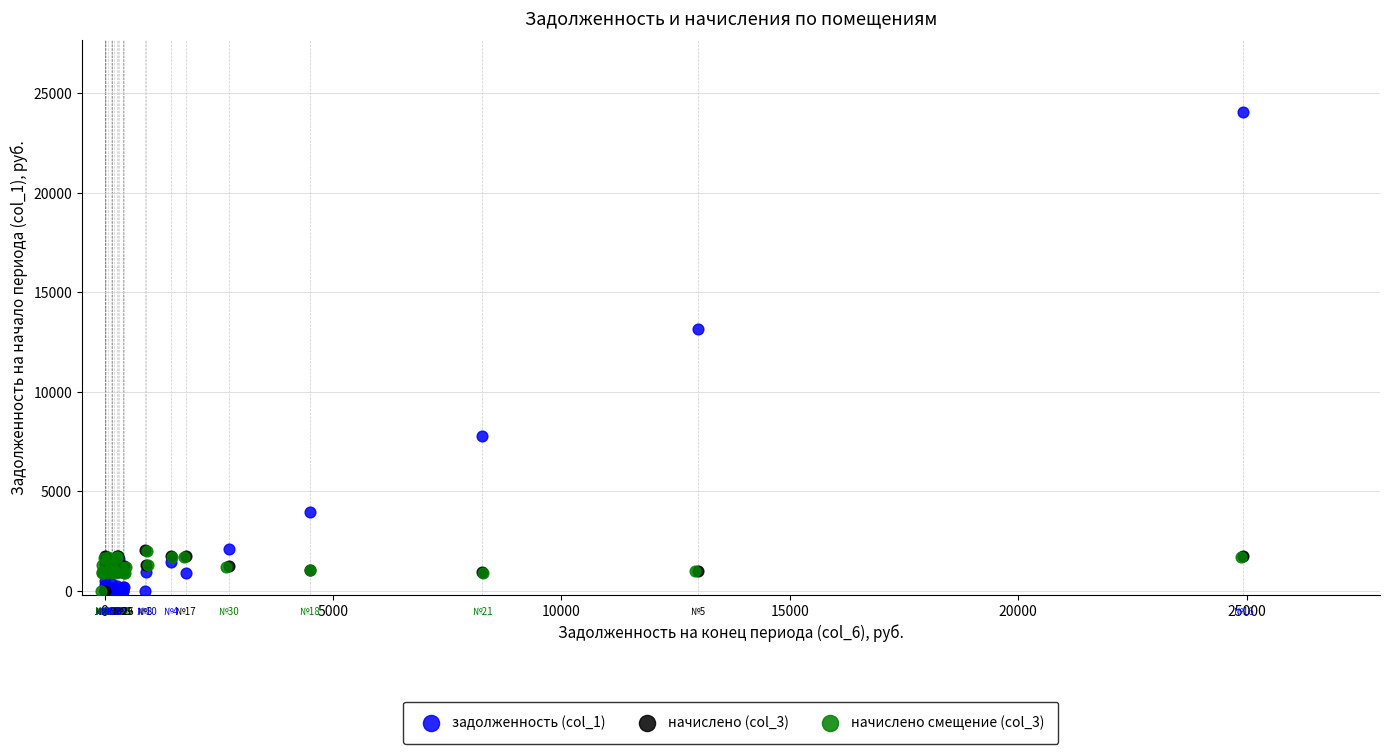

Which series has the widest spread of Y values?

задолженность (col_1)